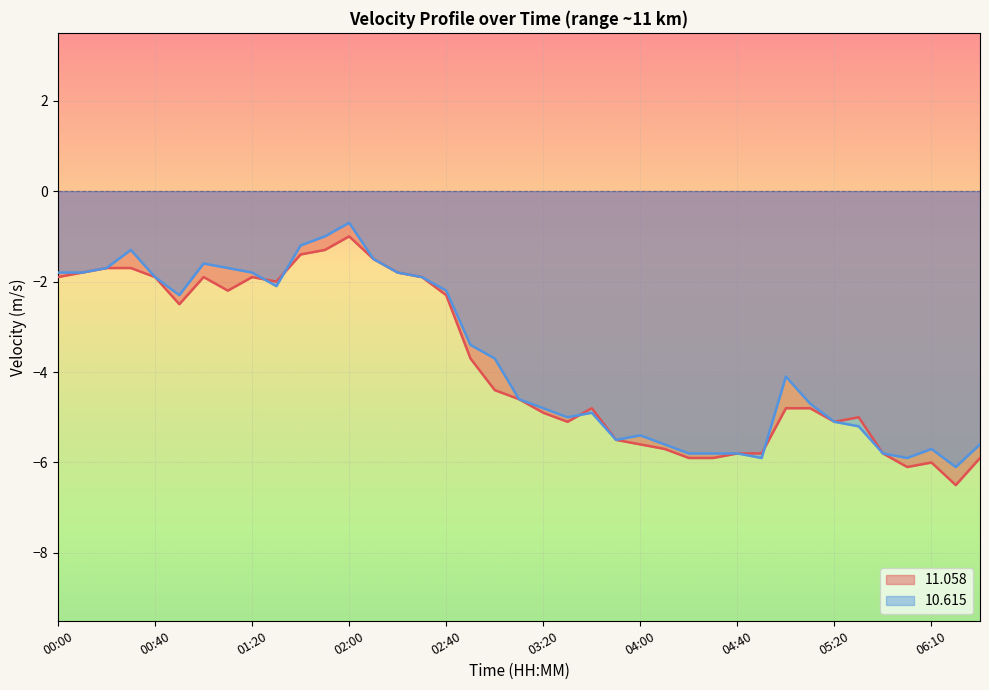

At which category does the chart reach its peak across all series?

02:00